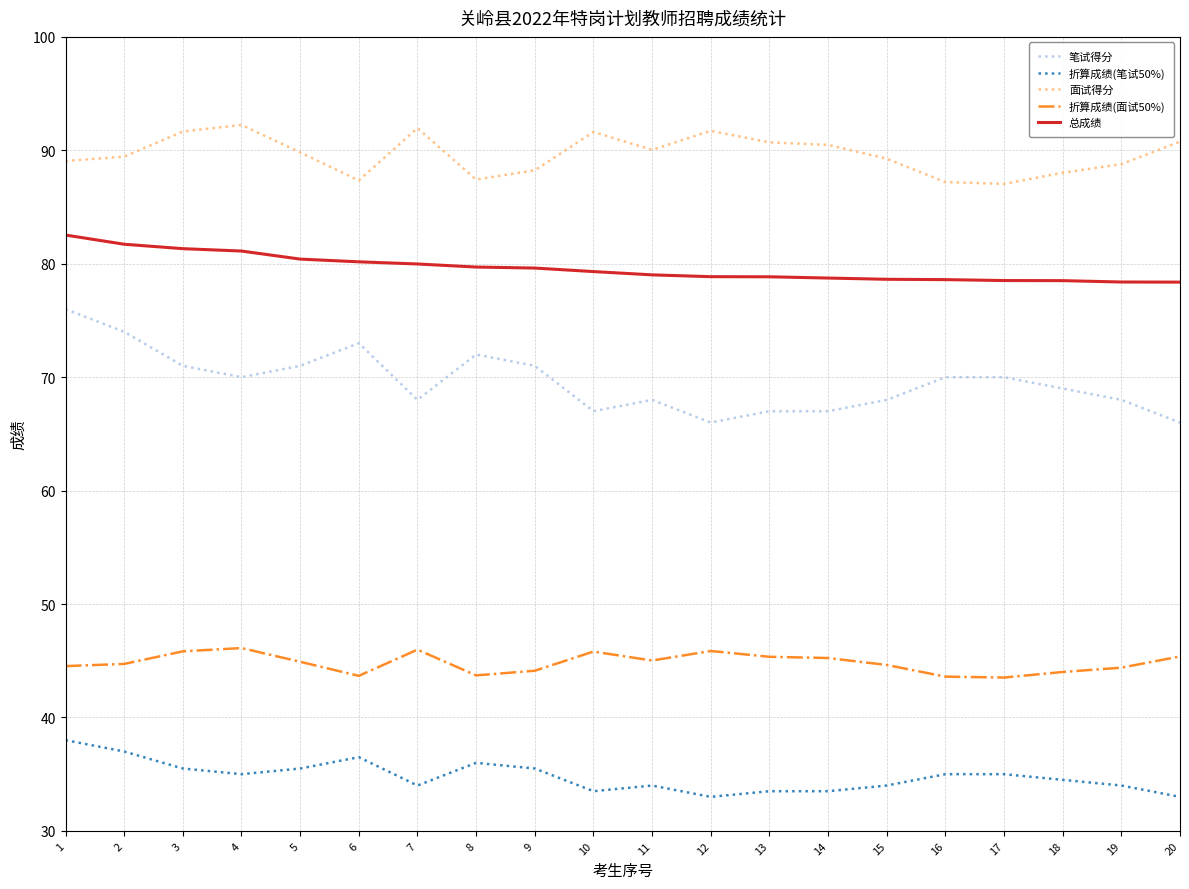

True or false: 折算成绩(笔试50%) and 折算成绩(面试50%) intersect in this chart.

False